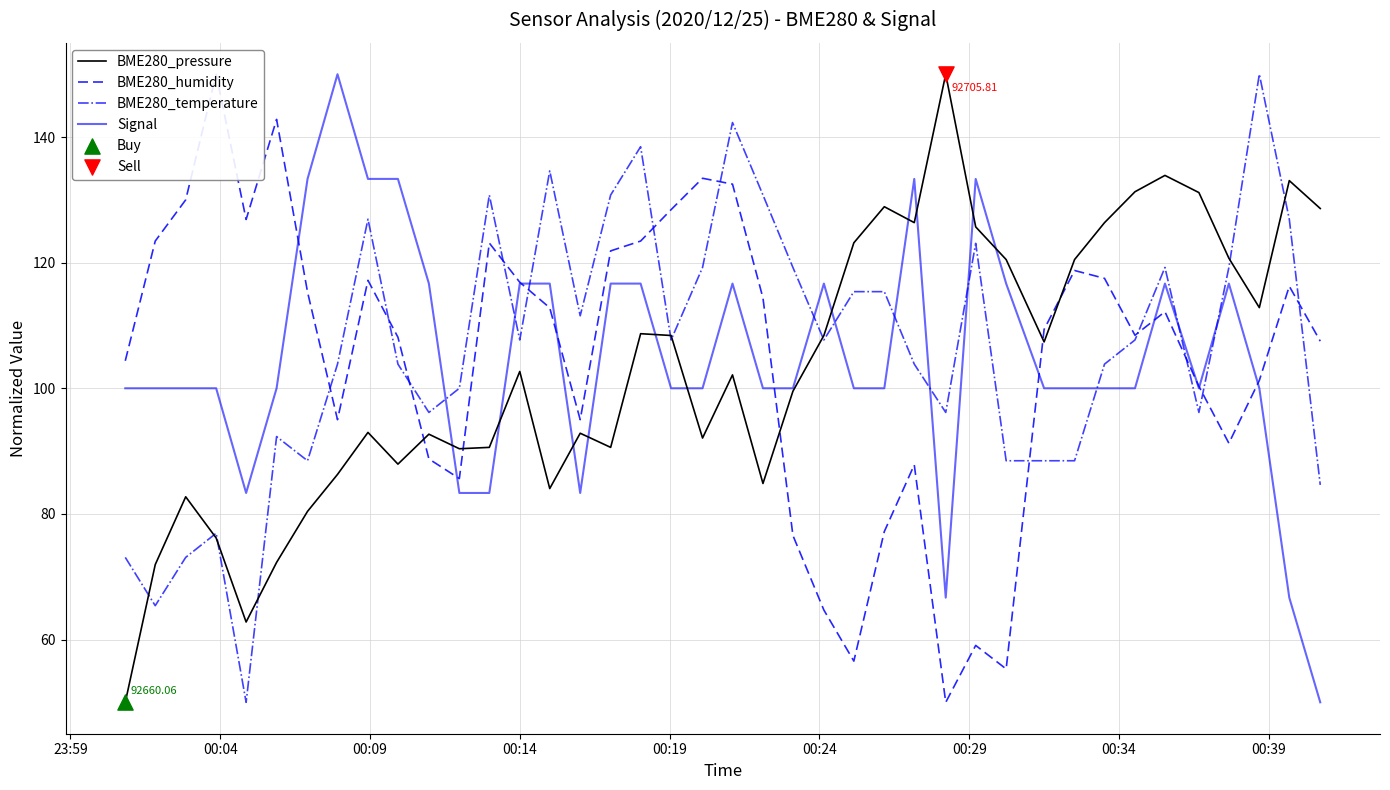

At how many categories does at least one series exceed 76?

40